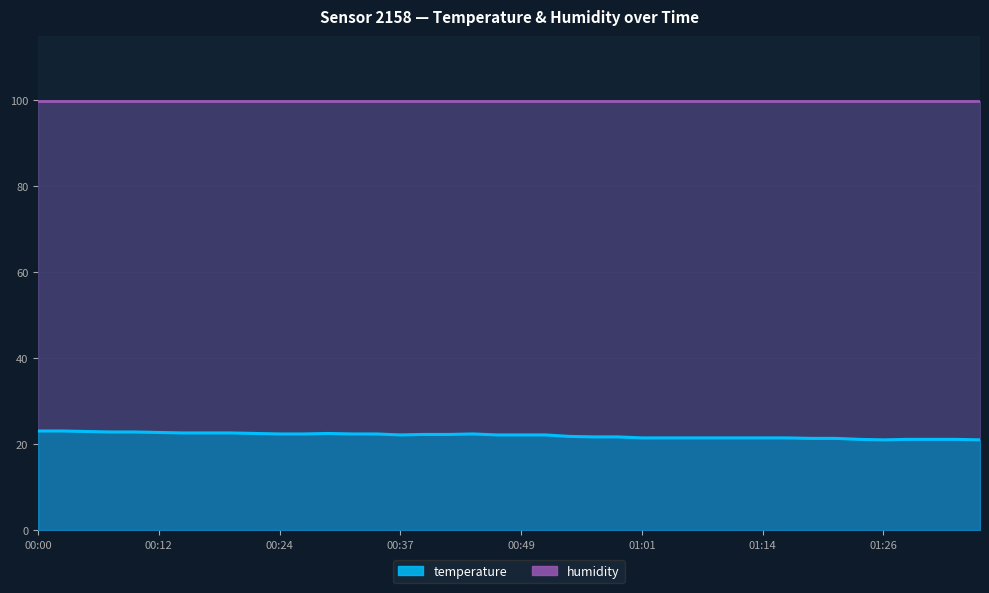

What is the sum of the values at 00:22 and 01:36?

43.5